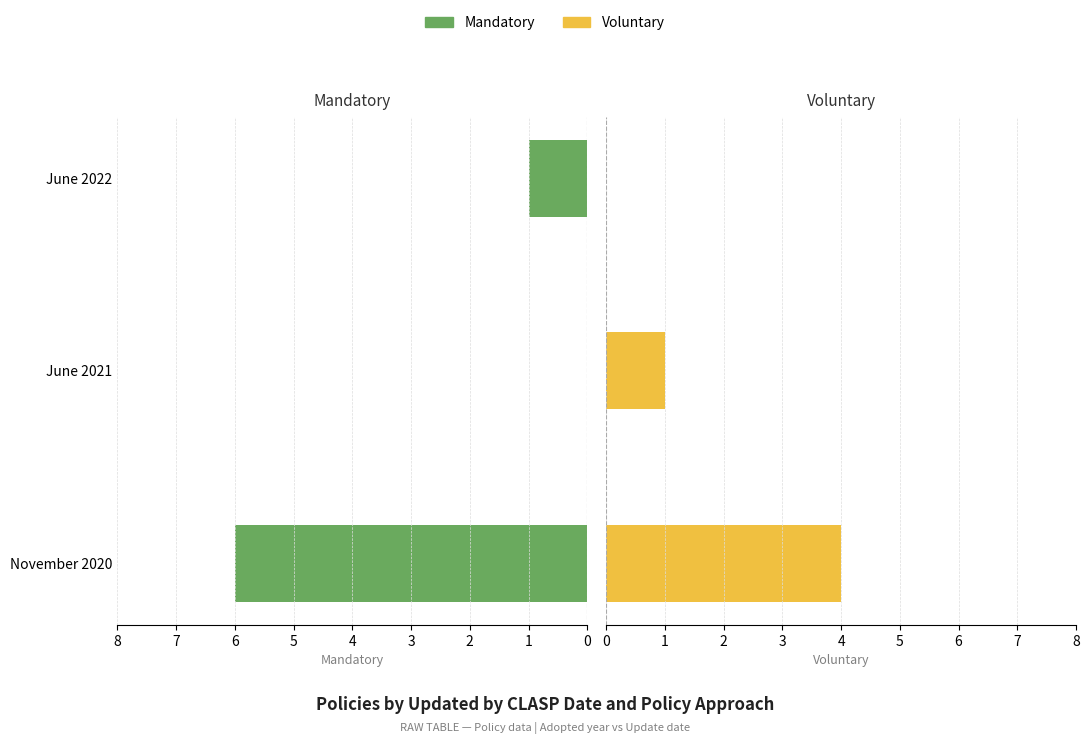

What is the spread (max minus min) of values at November 2020?

2